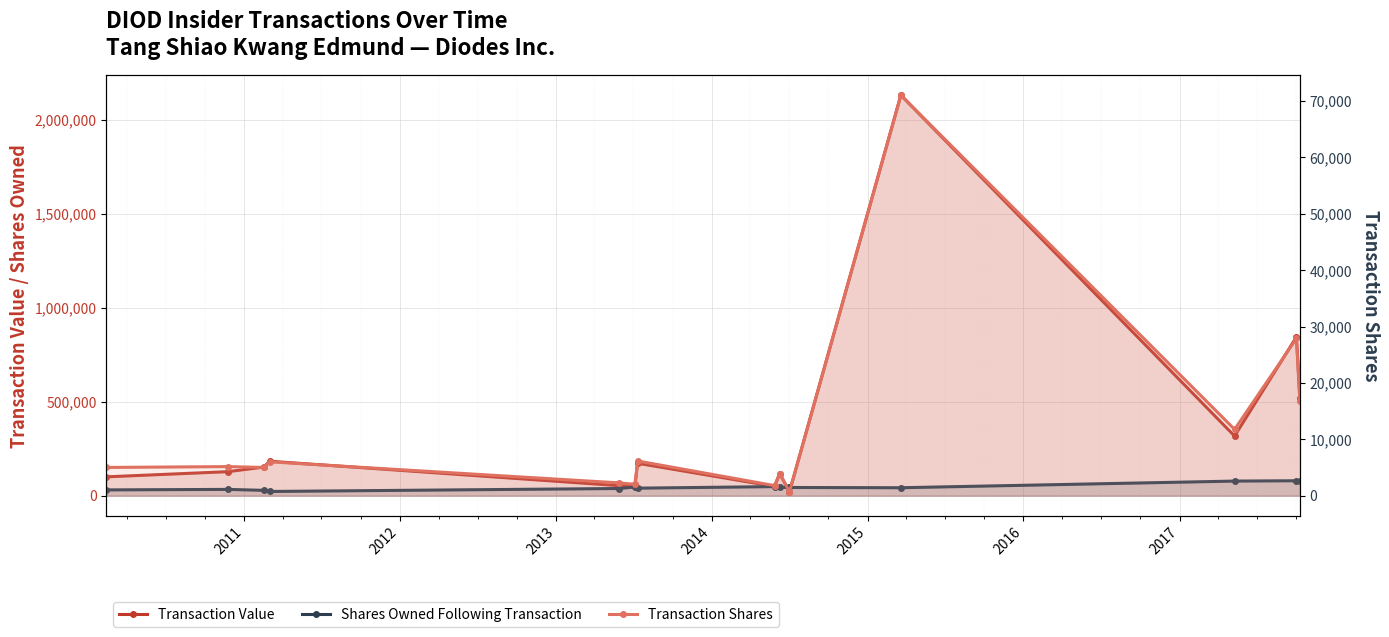

How many values in the Transaction Value series are below 152000?

7